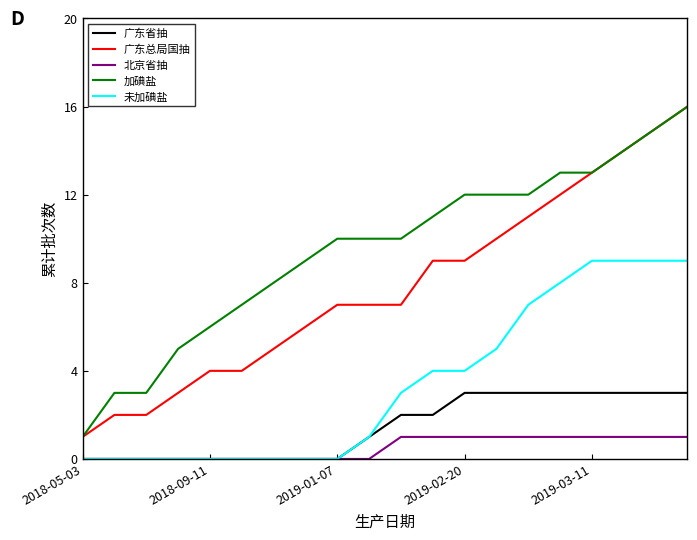

True or false: 北京省抽 and 广东总局国抽 cross at least once.

False